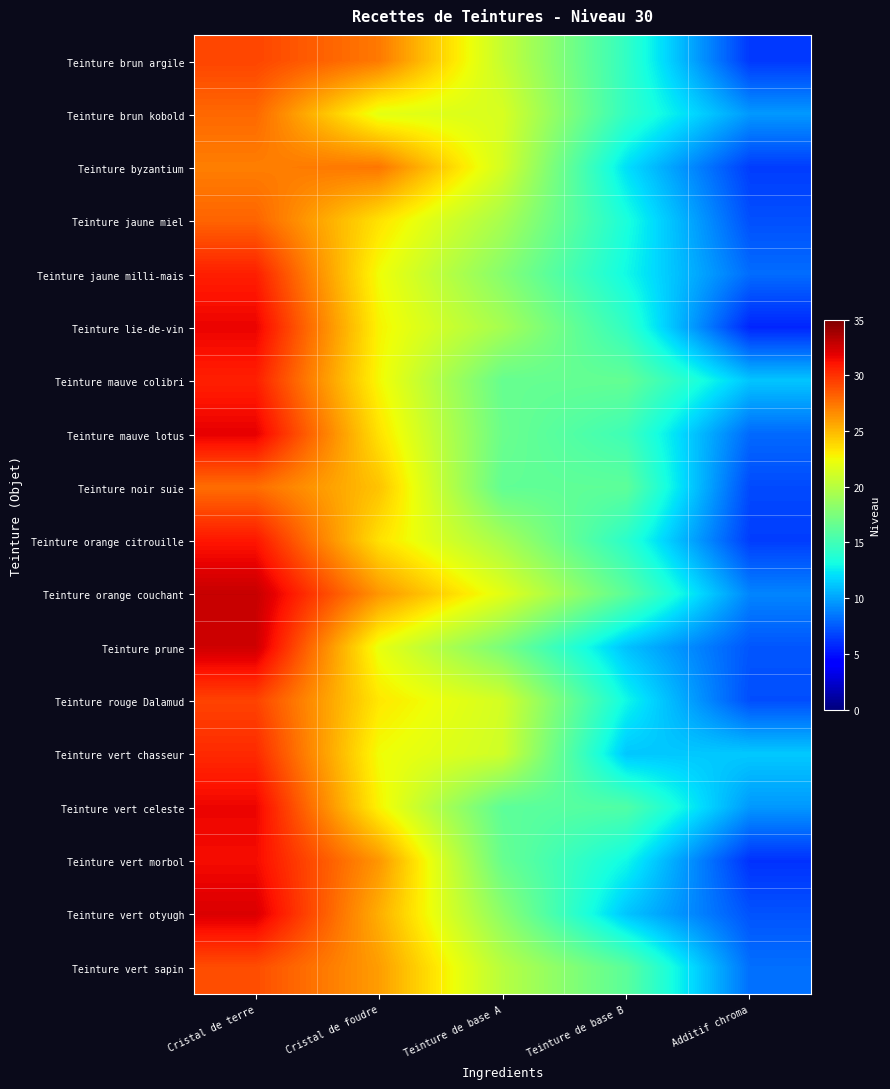

Reading right to left, what are all the values shown in this chart?

Teinture brun argile: Additif chroma=6.3	Teinture de base B=14.4	Teinture de base A=20.6	Cristal de foudre=27.3	Cristal de terre=29.2
Teinture brun kobold: Additif chroma=9.6	Teinture de base B=14.4	Teinture de base A=21.4	Cristal de foudre=21.9	Cristal de terre=27.9
Teinture byzantium: Additif chroma=6.5	Teinture de base B=12.1	Teinture de base A=21.2	Cristal de foudre=27.4	Cristal de terre=27.1
Teinture jaune miel: Additif chroma=7.1	Teinture de base B=13.4	Teinture de base A=19.3	Cristal de foudre=23.4	Cristal de terre=28.1
Teinture jaune milli-mais: Additif chroma=8.1	Teinture de base B=13.0	Teinture de base A=18.0	Cristal de foudre=22.4	Cristal de terre=30.7
Teinture lie-de-vin: Additif chroma=5.7	Teinture de base B=14.4	Teinture de base A=19.3	Cristal de foudre=22.8	Cristal de terre=31.7
Teinture mauve colibri: Additif chroma=11.2	Teinture de base B=16.5	Teinture de base A=16.6	Cristal de foudre=22.6	Cristal de terre=30.6
Teinture mauve lotus: Additif chroma=8.0	Teinture de base B=14.9	Teinture de base A=16.8	Cristal de foudre=23.4	Cristal de terre=31.9
Teinture noir suie: Additif chroma=7.0	Teinture de base B=16.3	Teinture de base A=16.4	Cristal de foudre=24.6	Cristal de terre=27.7
Teinture orange citrouille: Additif chroma=6.5	Teinture de base B=14.1	Teinture de base A=19.3	Cristal de foudre=23.5	Cristal de terre=31.0
Teinture orange couchant: Additif chroma=9.0	Teinture de base B=16.2	Teinture de base A=21.8	Cristal de foudre=26.3	Cristal de terre=32.8
Teinture prune: Additif chroma=7.4	Teinture de base B=11.1	Teinture de base A=17.4	Cristal de foudre=22.1	Cristal de terre=32.5
Teinture rouge Dalamud: Additif chroma=7.1	Teinture de base B=12.9	Teinture de base A=21.2	Cristal de foudre=23.2	Cristal de terre=29.3
Teinture vert chasseur: Additif chroma=11.3	Teinture de base B=11.2	Teinture de base A=21.0	Cristal de foudre=22.4	Cristal de terre=30.3
Teinture vert celeste: Additif chroma=9.6	Teinture de base B=15.7	Teinture de base A=16.2	Cristal de foudre=22.8	Cristal de terre=31.6
Teinture vert morbol: Additif chroma=6.1	Teinture de base B=13.0	Teinture de base A=16.6	Cristal de foudre=26.2	Cristal de terre=31.4
Teinture vert otyugh: Additif chroma=7.3	Teinture de base B=11.2	Teinture de base A=18.2	Cristal de foudre=25.3	Cristal de terre=32.2
Teinture vert sapin: Additif chroma=8.2	Teinture de base B=16.1	Teinture de base A=20.0	Cristal de foudre=26.0	Cristal de terre=29.0